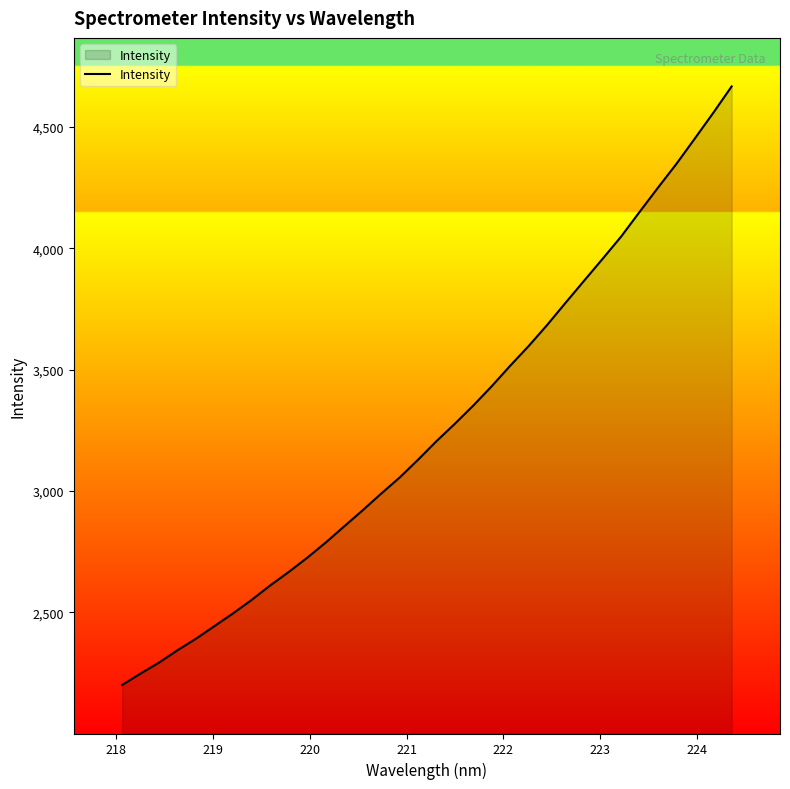

True or false: the data has more than 0 interior local peaks.

False